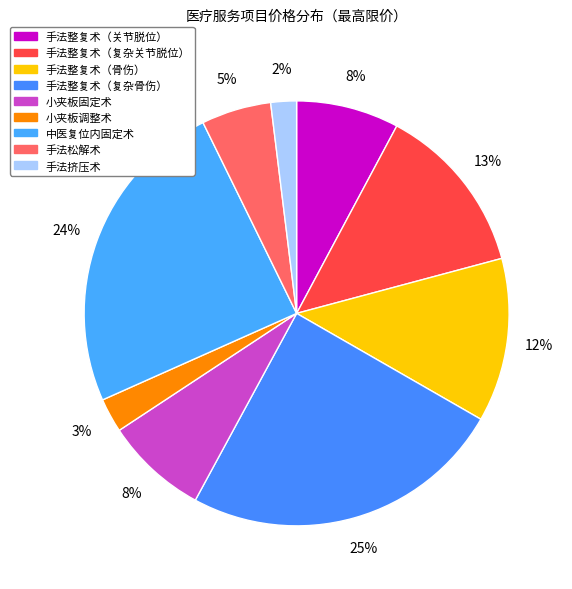

Count the number of slices in the pie.

9